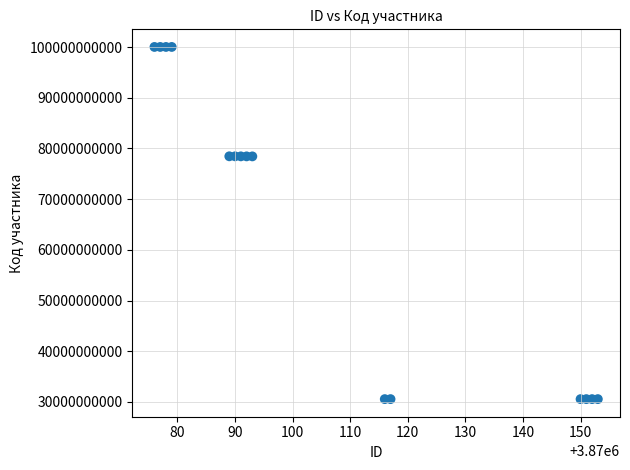

What is the range of Y values (max minus min)?

69474099997